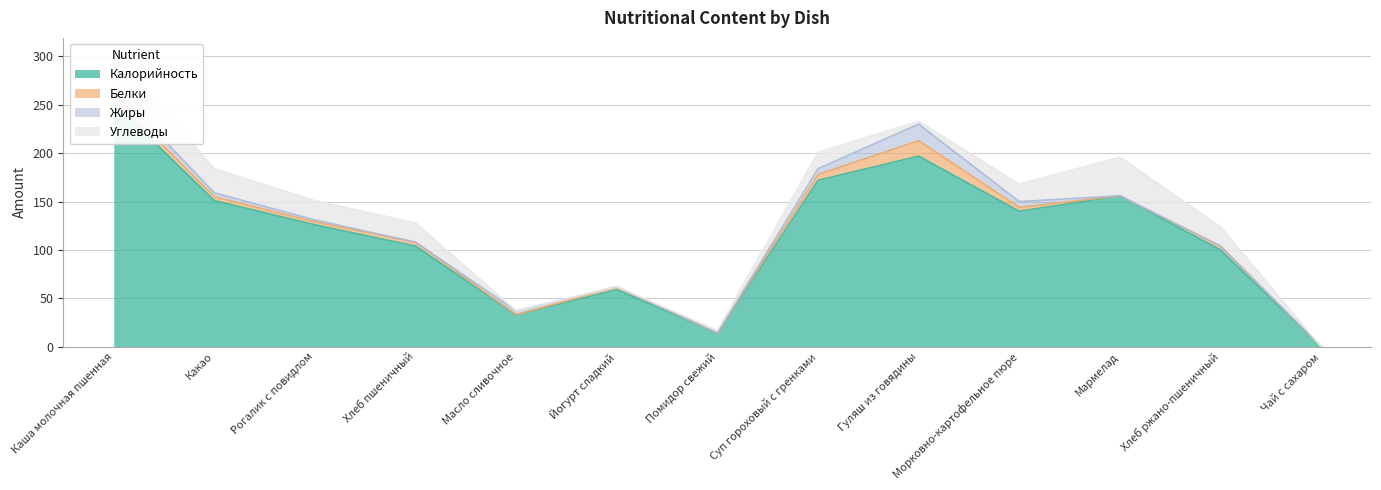

At Чай с сахаром, list the series in order from largest to smallest.

Калорийность, Белки, Жиры, Углеводы